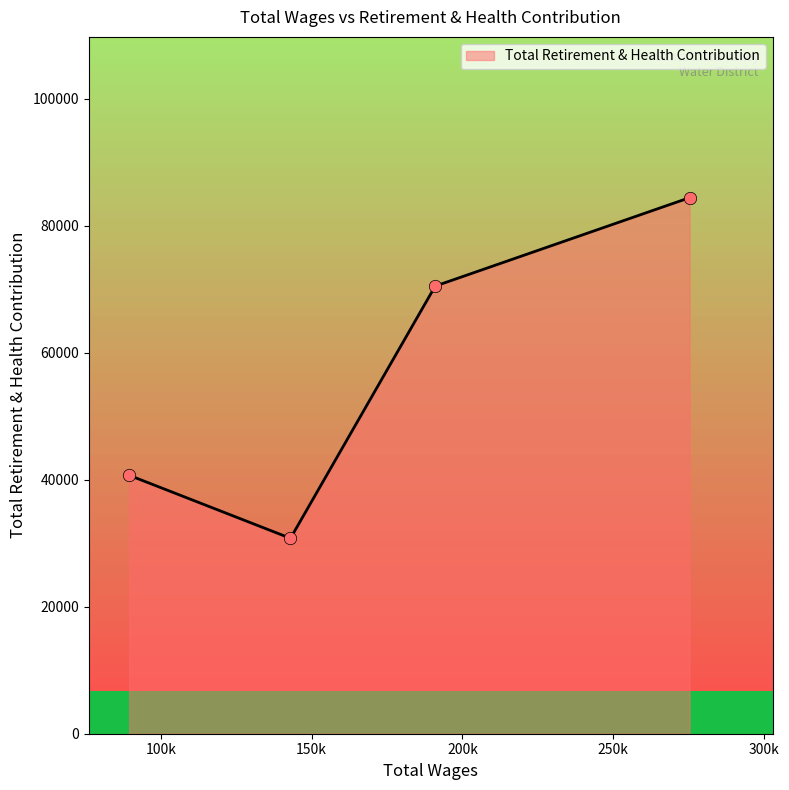

What is the lowest value of the Total Retirement & Health Contribution series?

30770.3